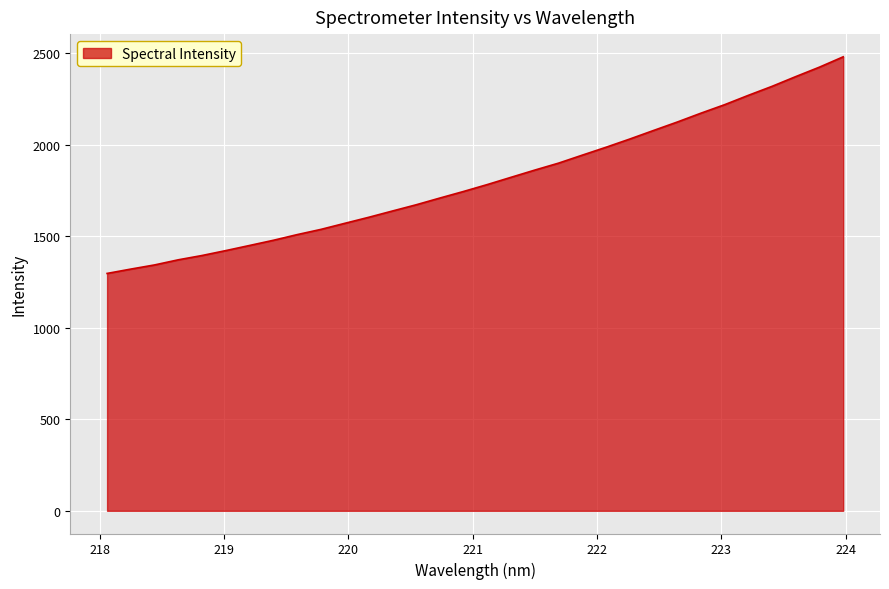

What is the difference between the maximum and minimum values?

1183.2